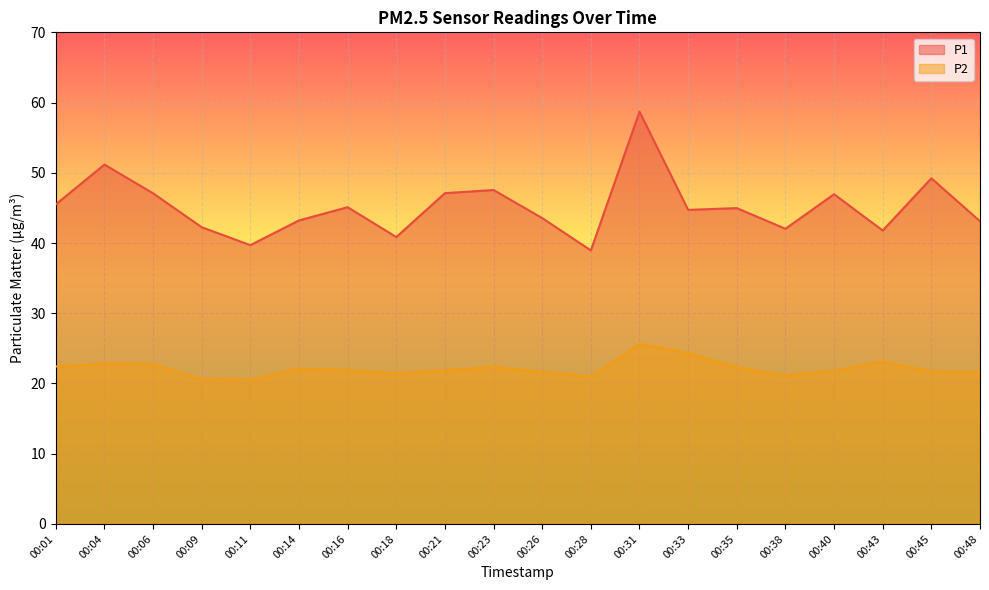

In P1, how many points are lower than both neighbors (excluding endpoints)?

6